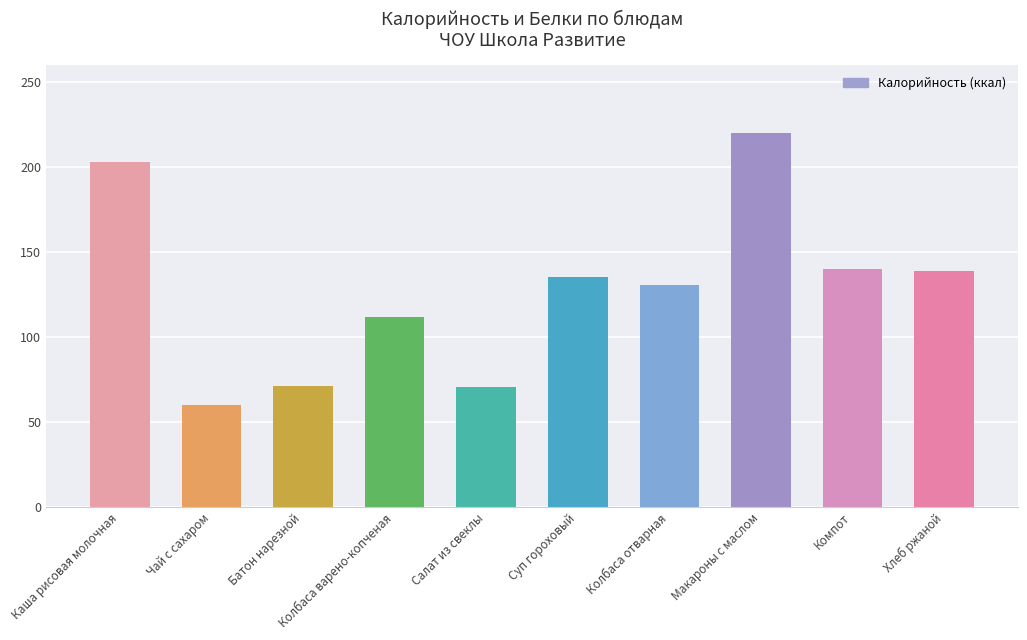

At which category does the chart reach its peak across all series?

Макароны с маслом